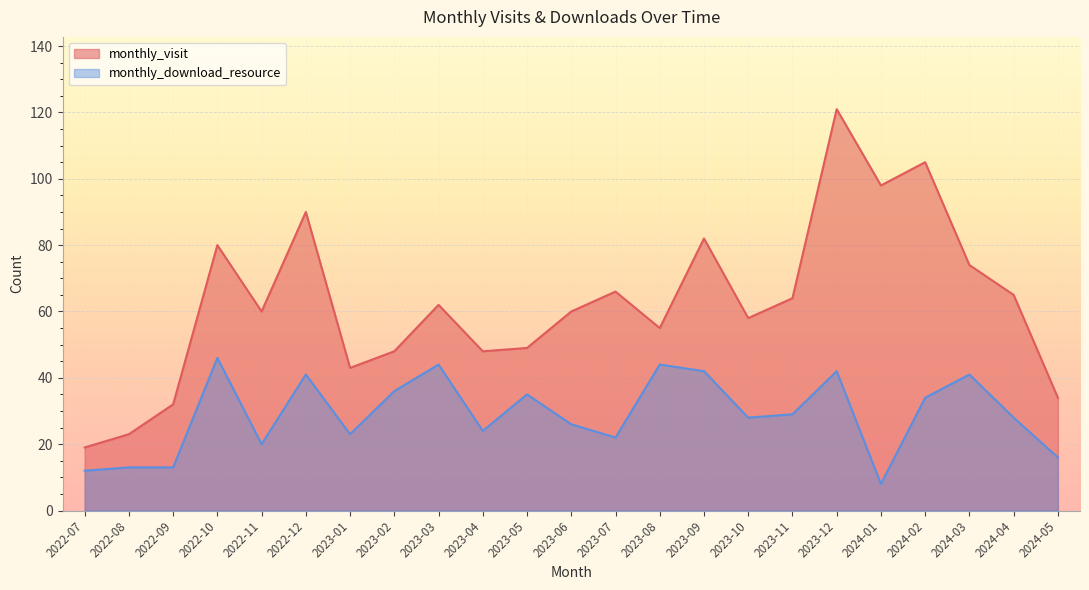

True or false: monthly_visit and monthly_download_resource cross at least once.

False